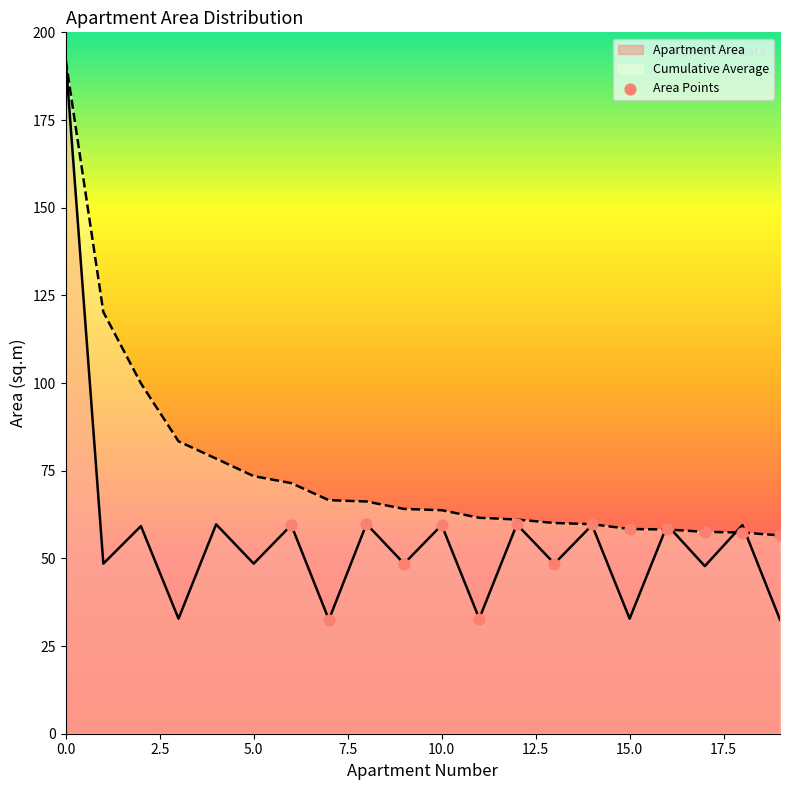

At how many categories does at least one series exceed 154?

1